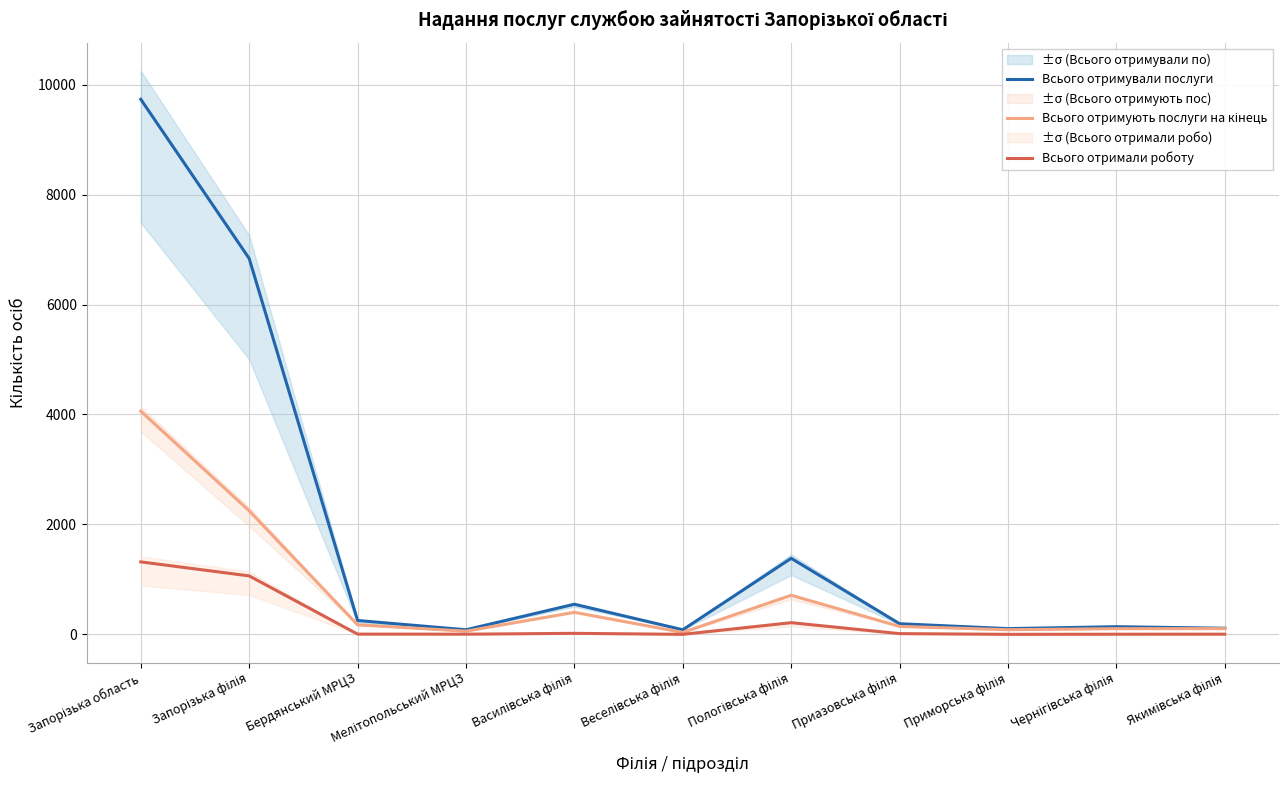

How many values in the Всього отримують послуги на кінець series are below 144?

5